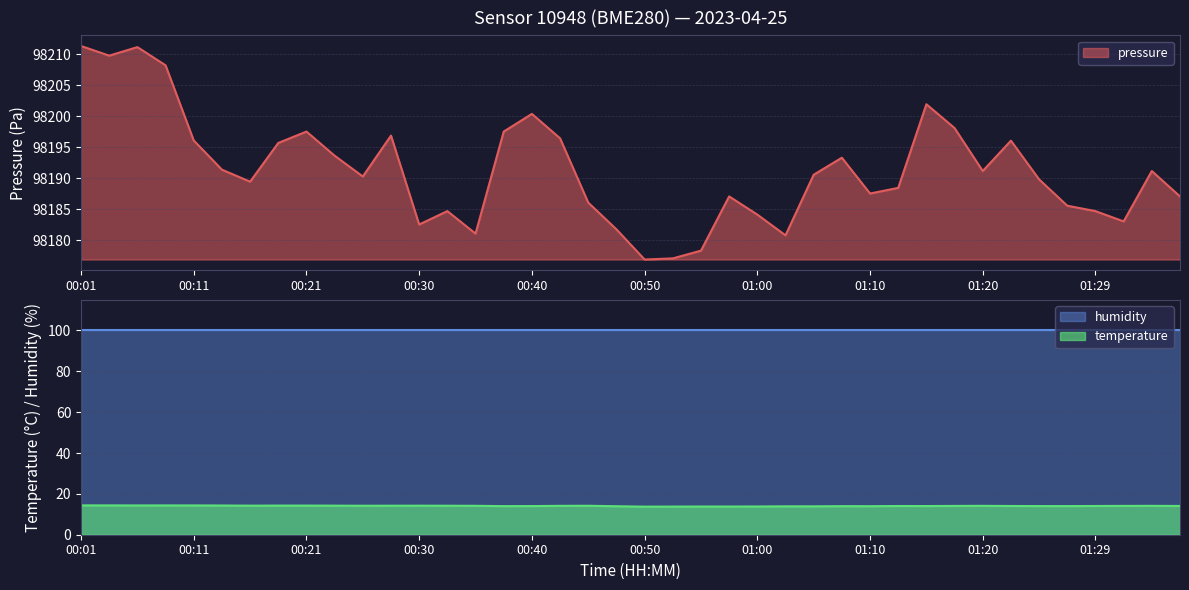

Where is the data nearest to the value 14?

00:38